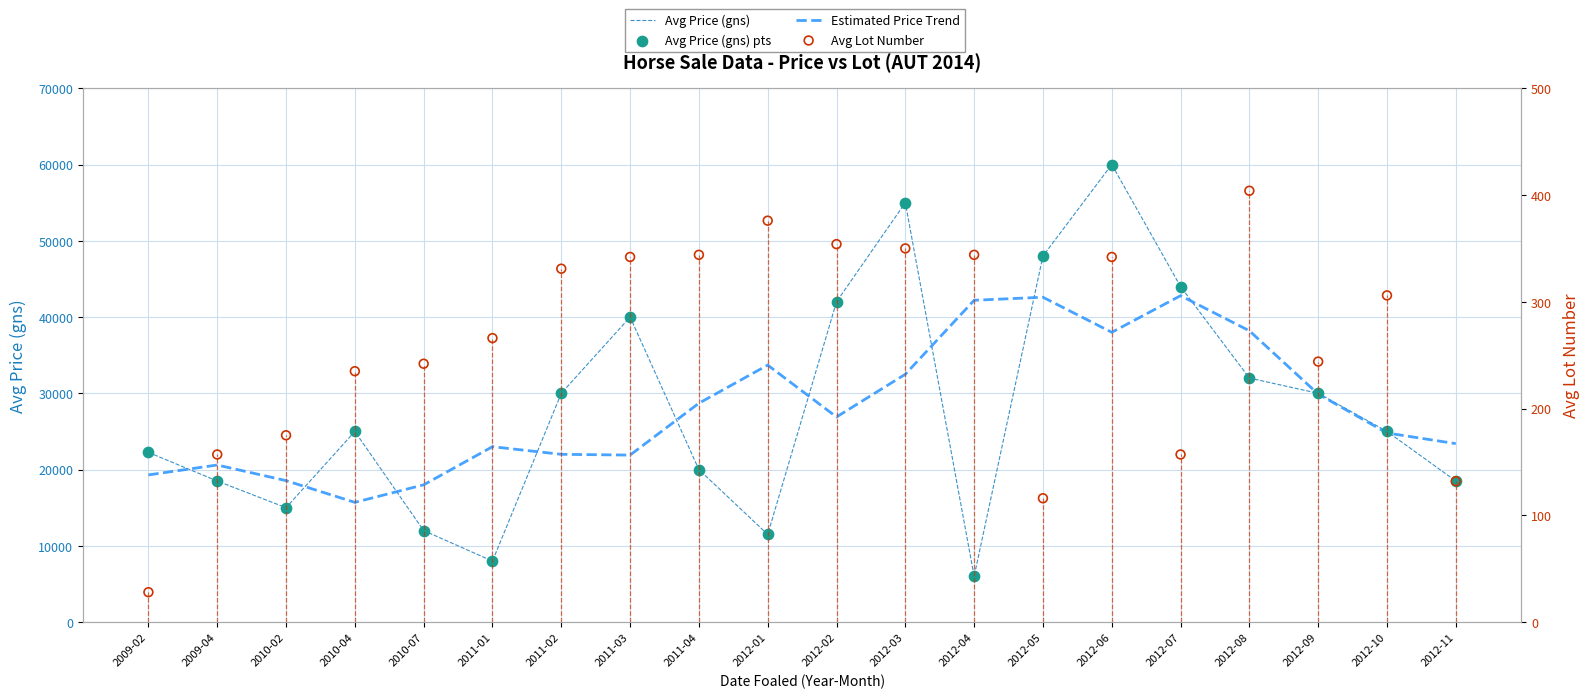

Which series has the largest Y range (max minus min)?

Avg Price (gns)